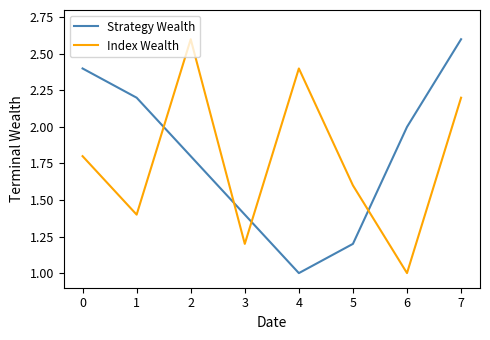

True or false: Strategy Wealth has more than 1 points higher than both neighbors.

False